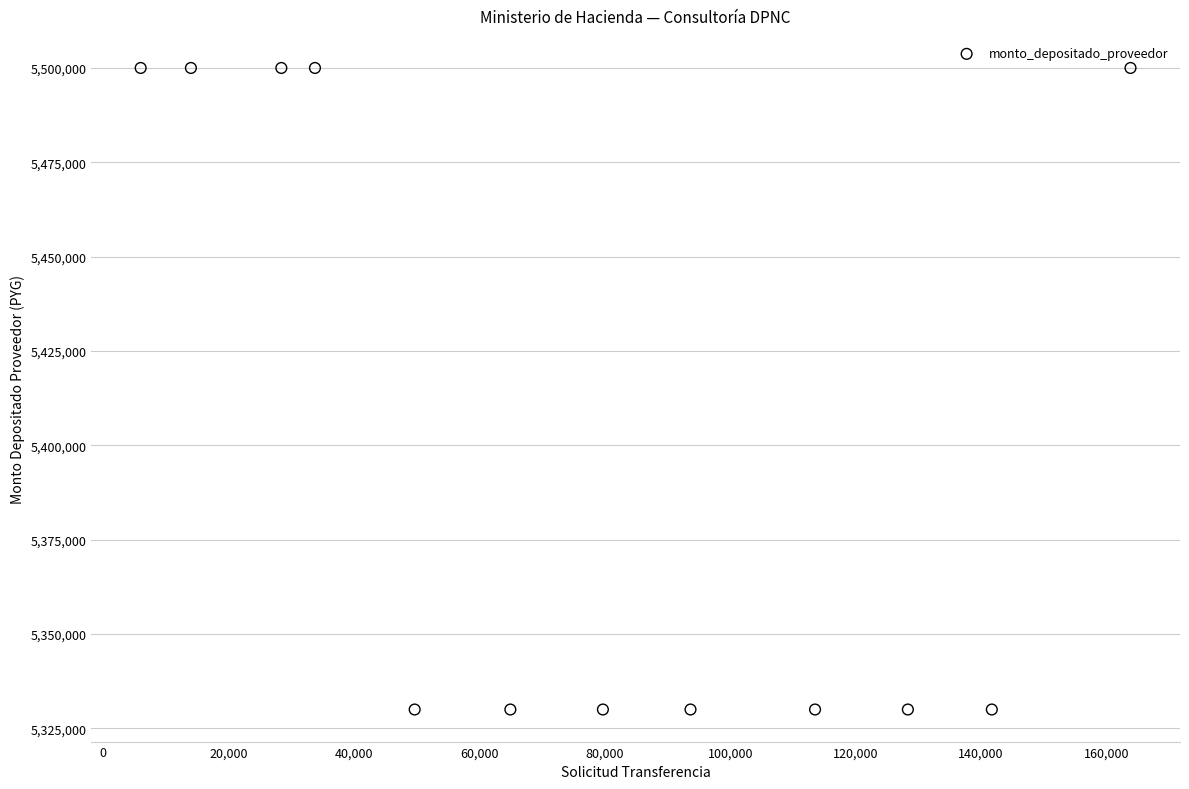

What is the average Y value?

5400833